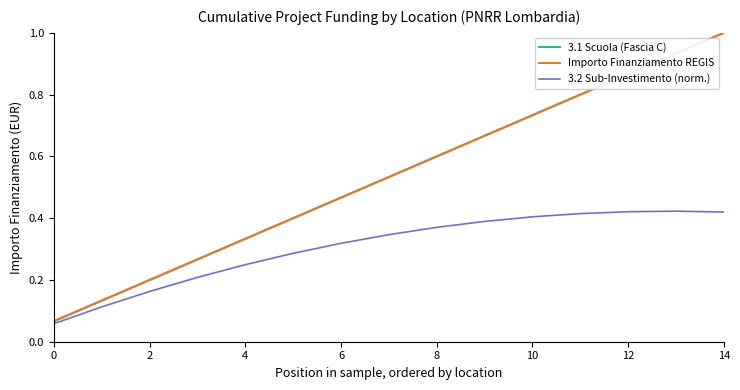

Is this an area chart (filled region under the line)?

No